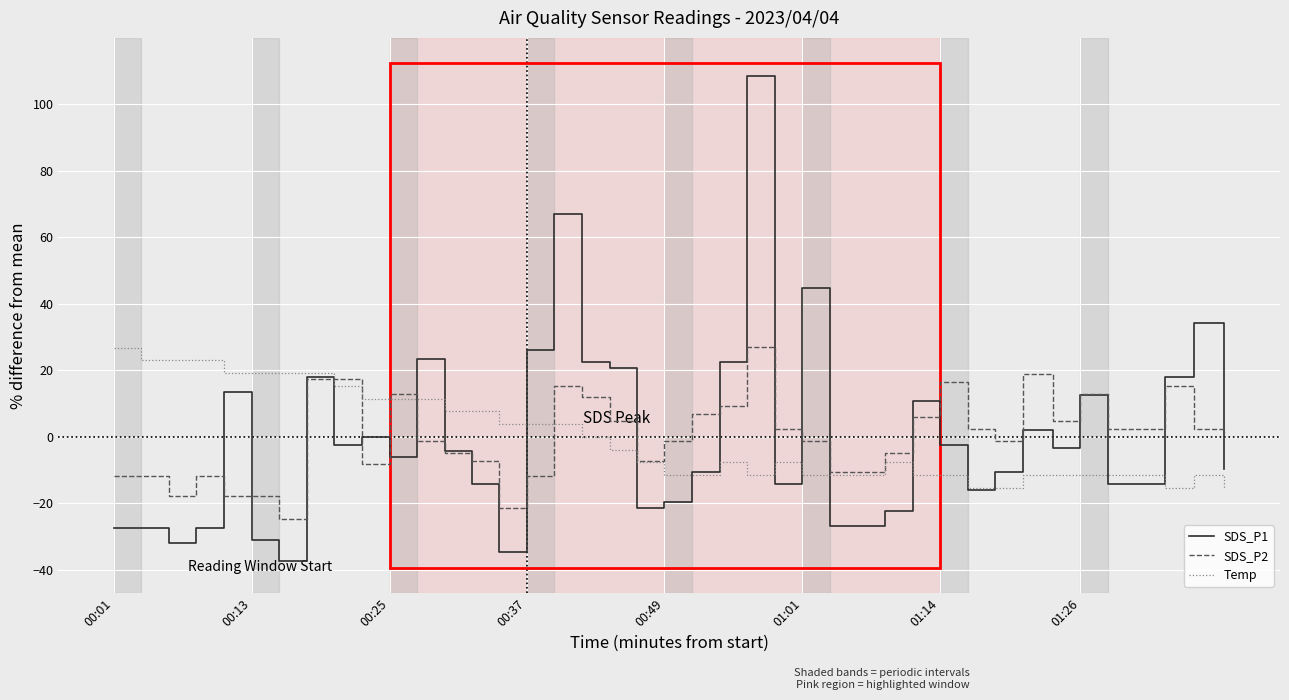

Which series has the widest spread of values?

SDS_P1